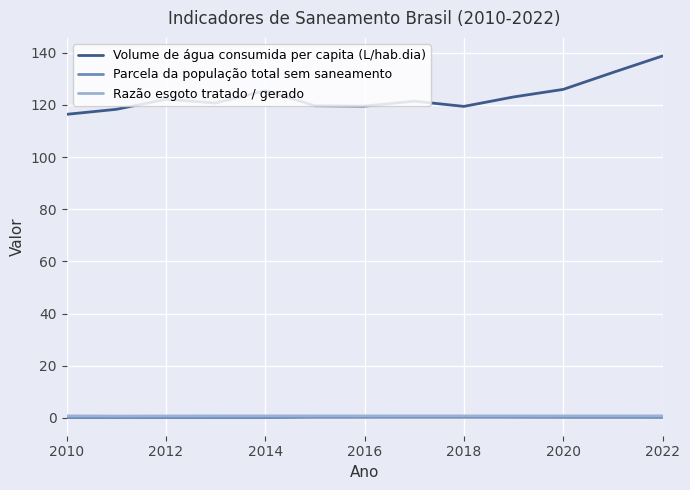

Which series has the widest spread of values?

Volume de água consumida per capita (L/hab.dia)